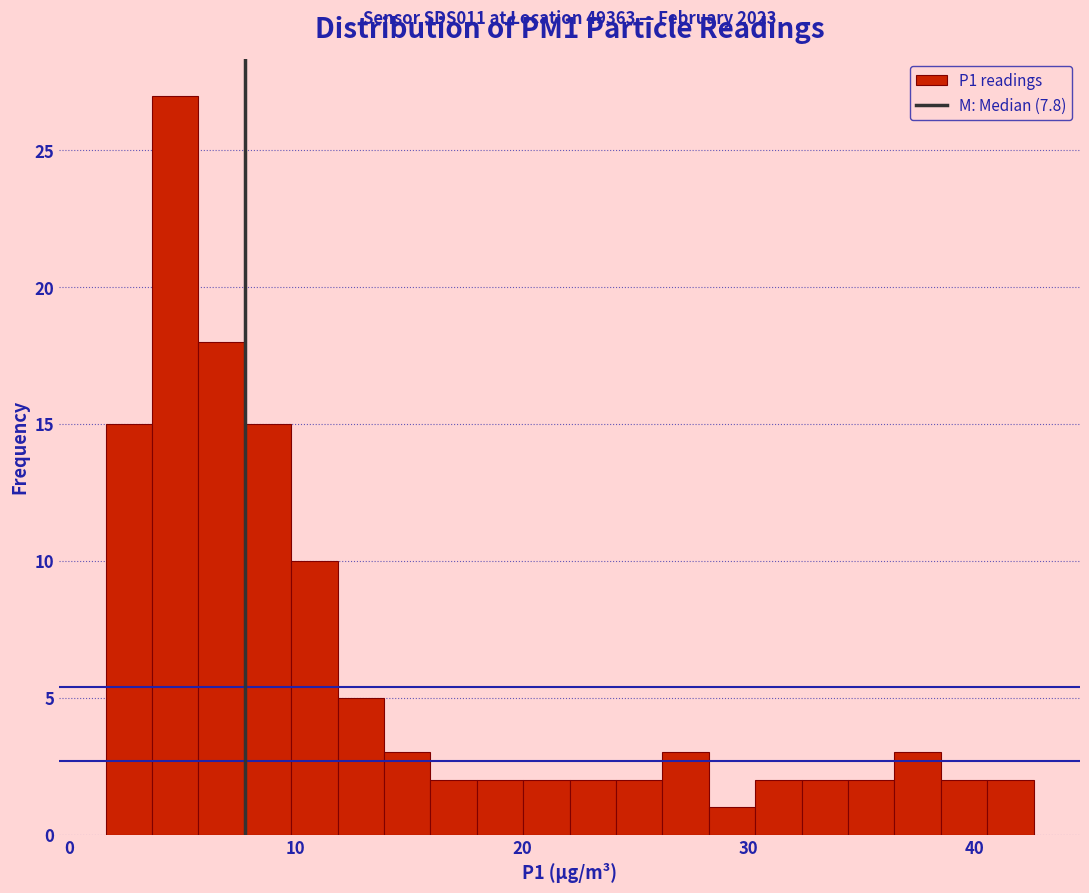

Read against the x-axis, roughly where is the centre of the tallest bar?

5